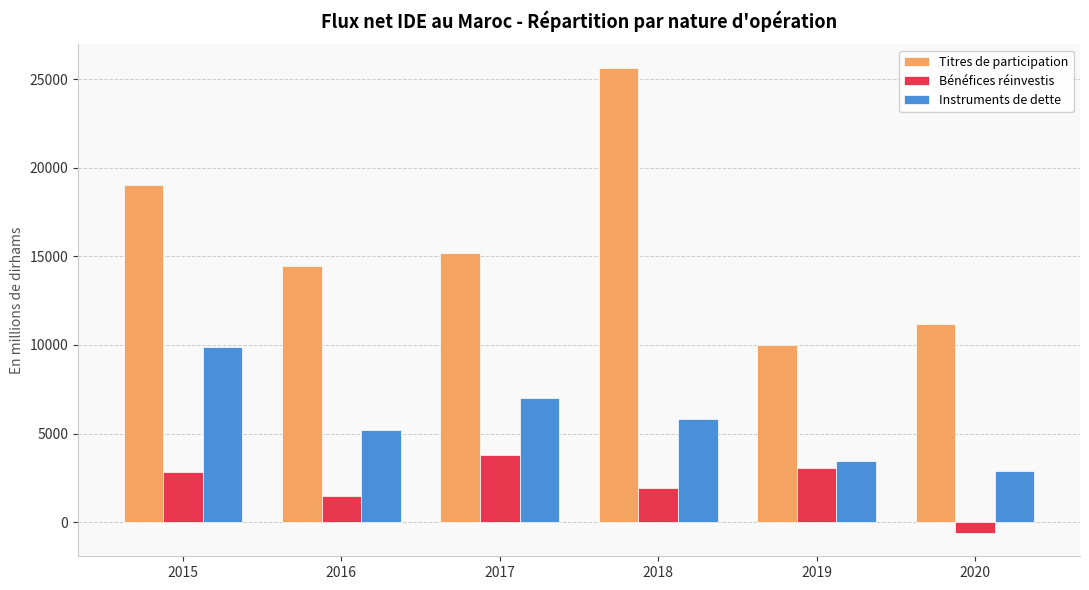

What is the sum of all Titres de participation values?

95599.8